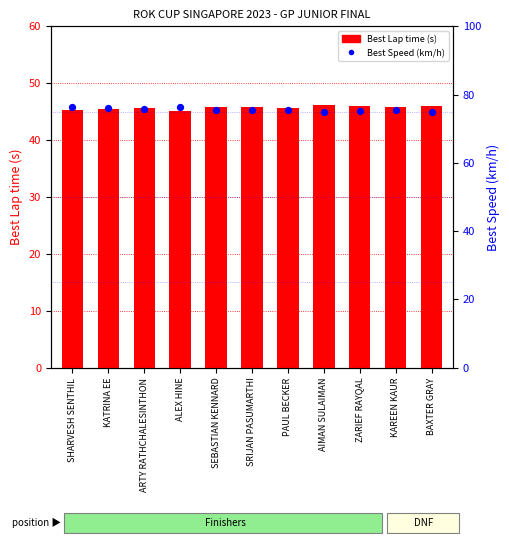

At which category is the sum across all series the highest?

ALEX HINE